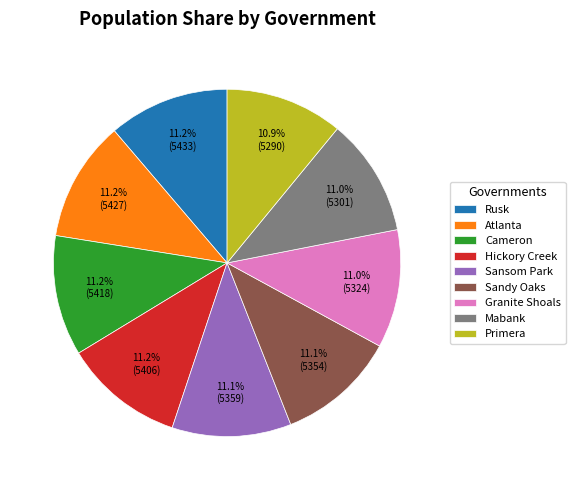

Is the sum of Sansom Park and Atlanta greater than half?

No